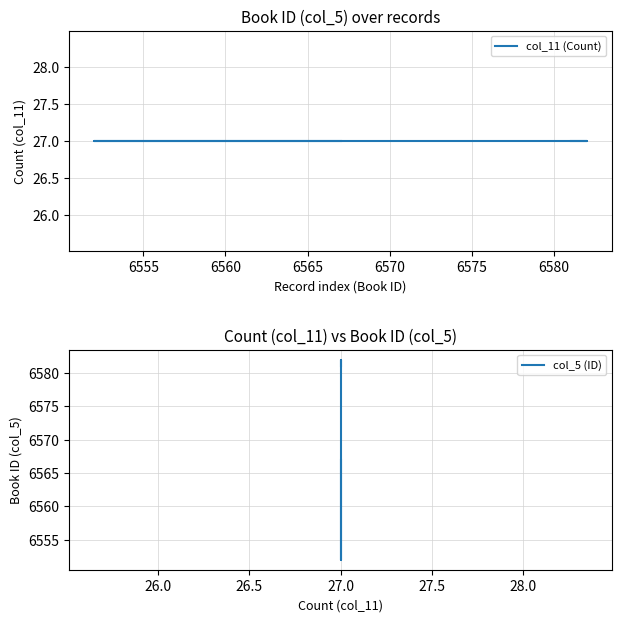

Which series changed the most between 6555 and 6560?

col_5 (ID)